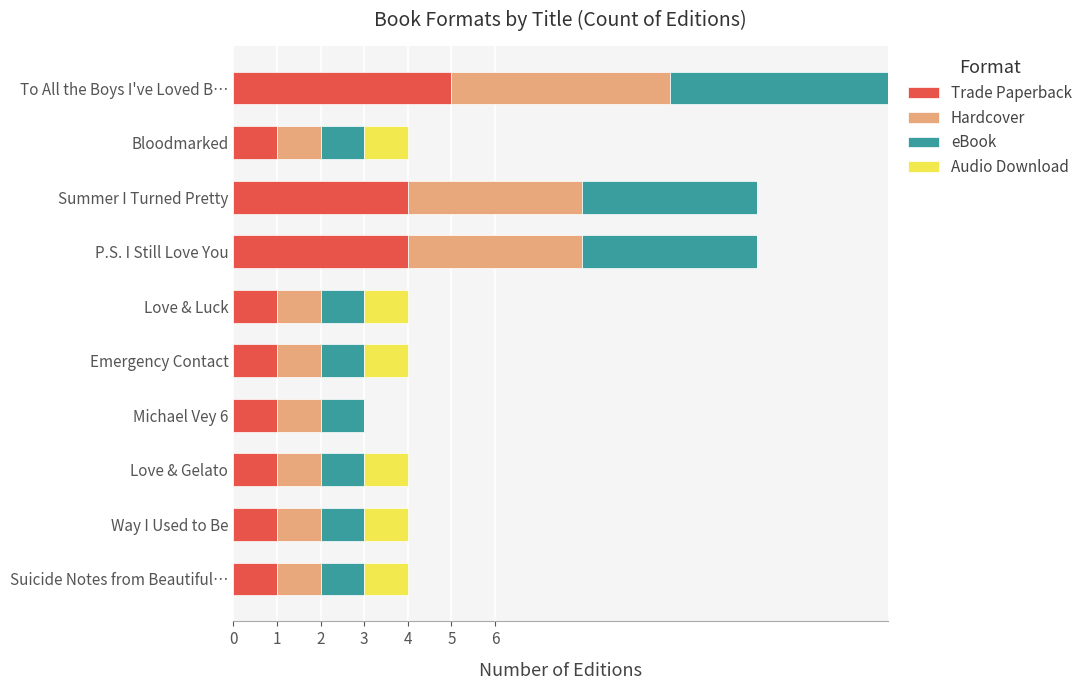

What is the total value across all series at Emergency Contact?

4